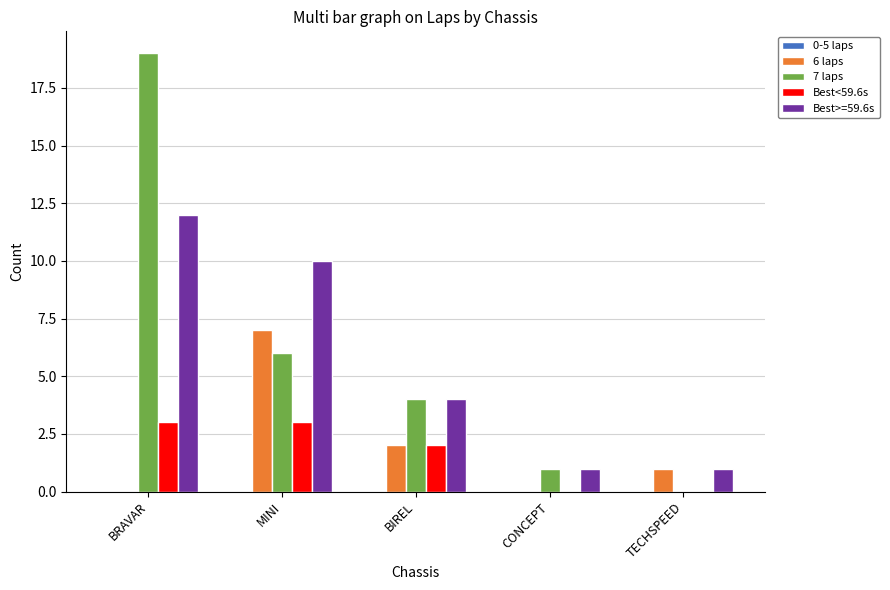

What is the sum of all Best<59.6s values?

8